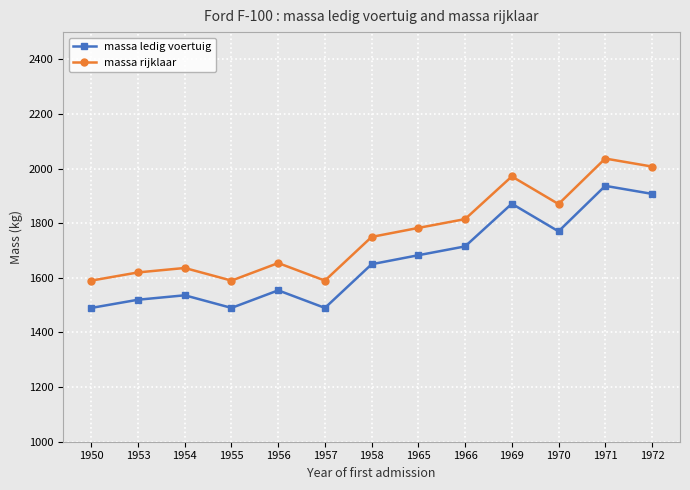

What is the sum of the massa ledig voertuig values at 1972 and 1958?

3557.7